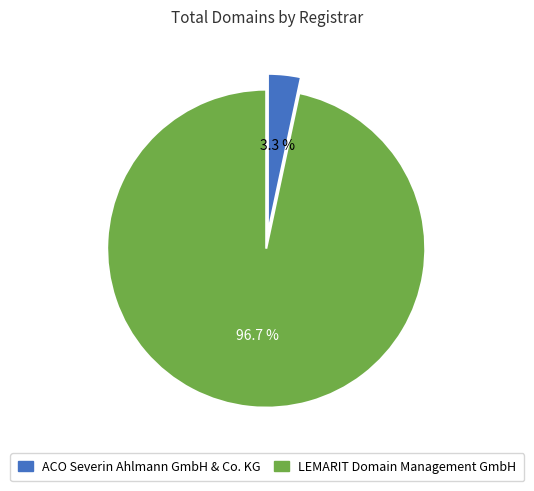

What portion of the pie excludes ACO Severin Ahlmann GmbH & Co. KG?

96.7%